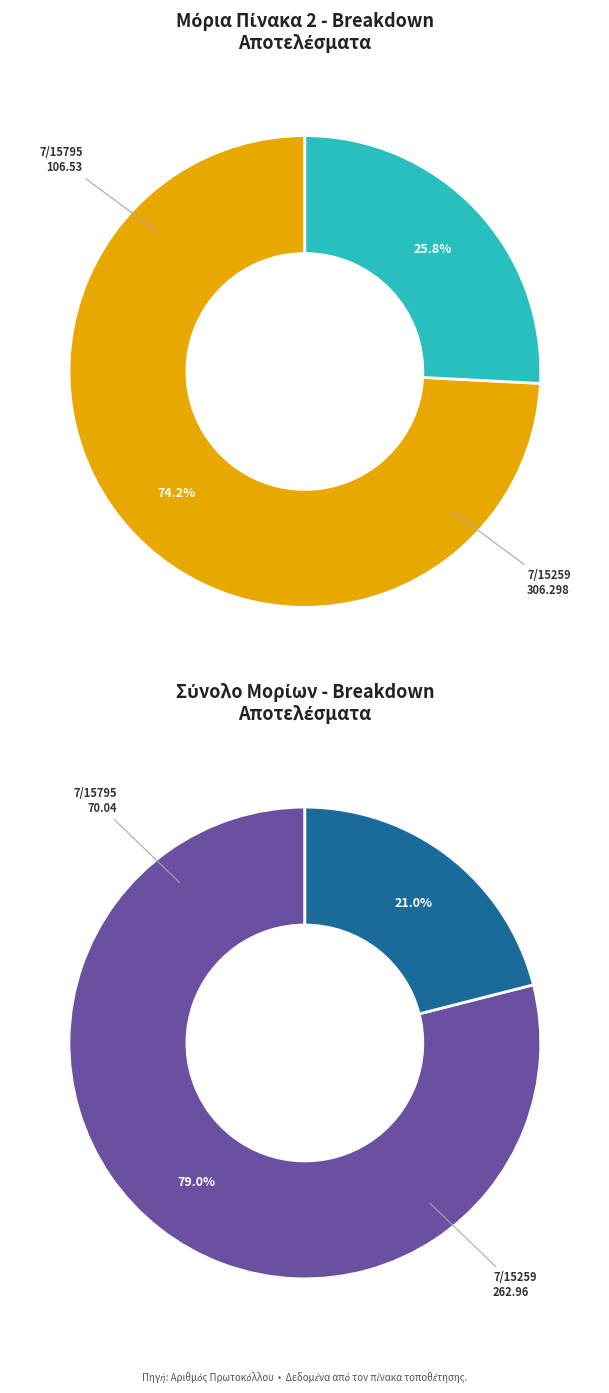

Which slice is the smallest?

7/15795